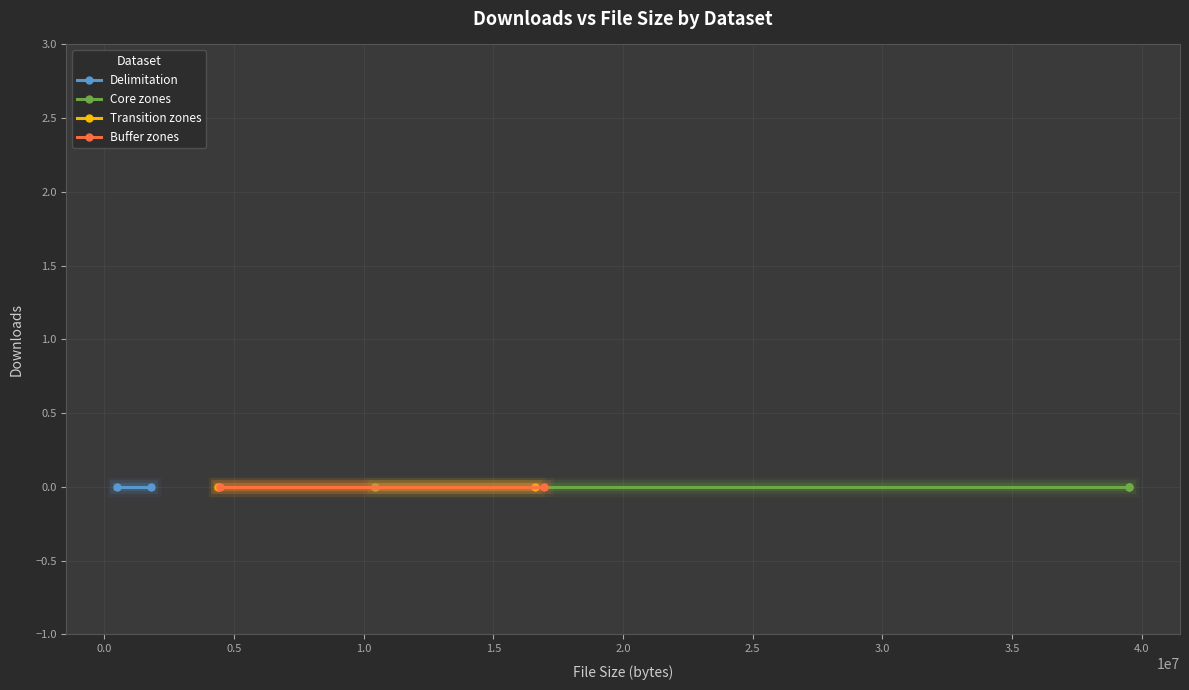

Count the number of categories in the chart.

3